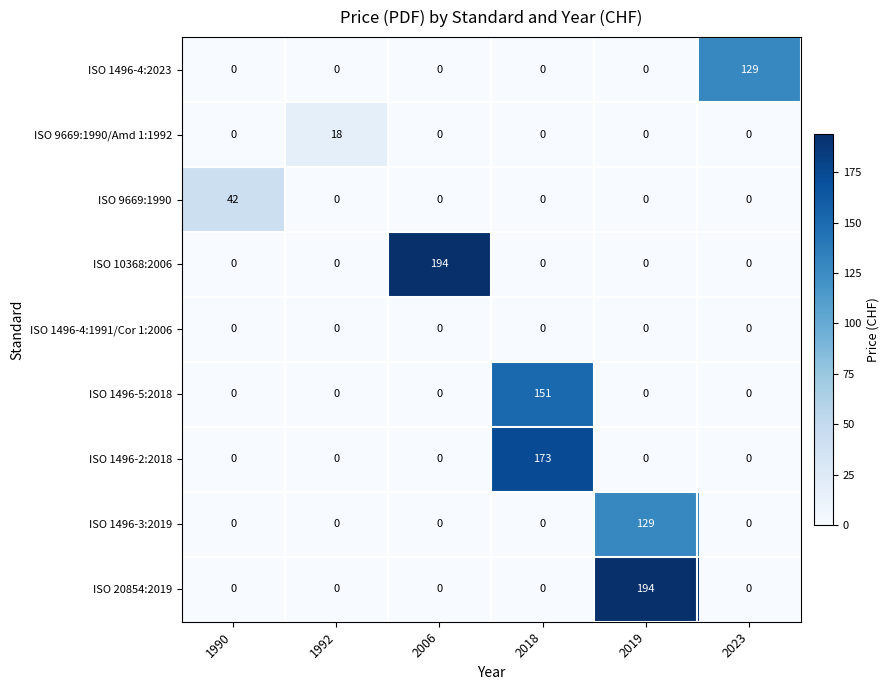

What is the spread (max minus min) of values at 2006?

194